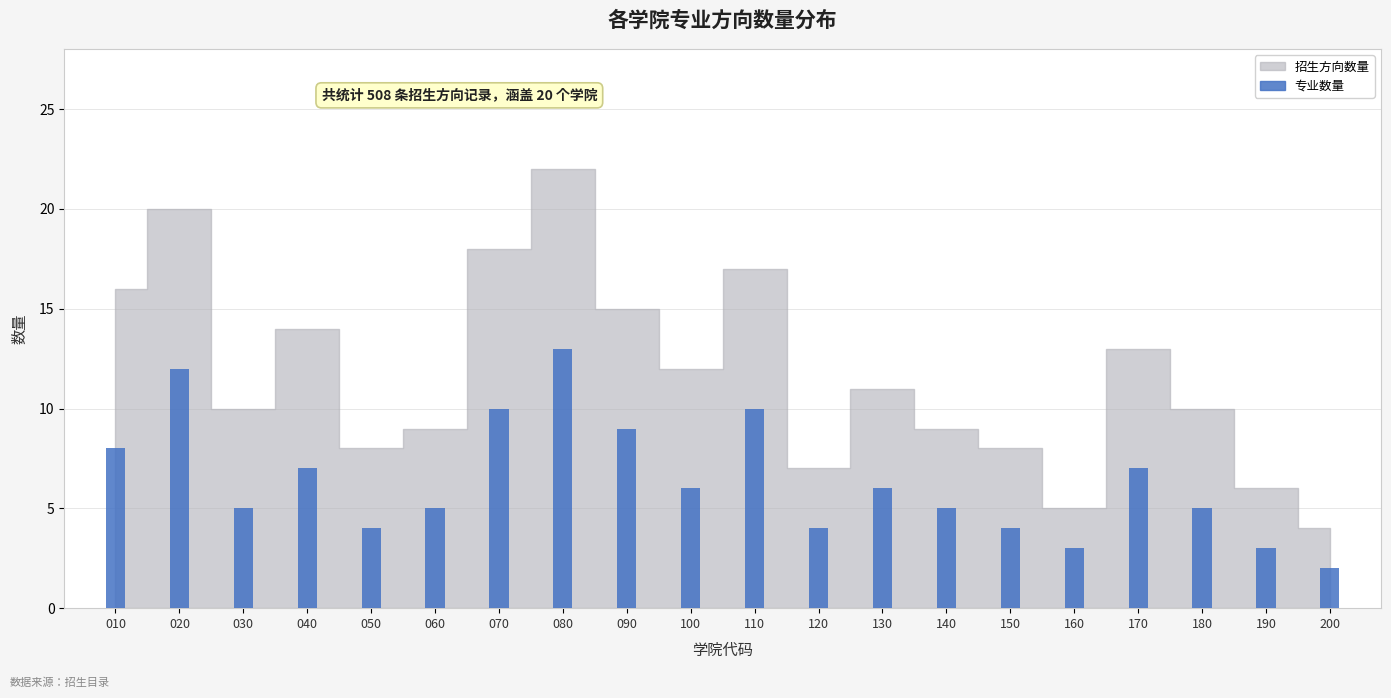

Reading left to right, transcribe all the data shown in this chart.

8	12	5	7	4	5	10	13	9	6	10	4	6	5	4	3	7	5	3	2